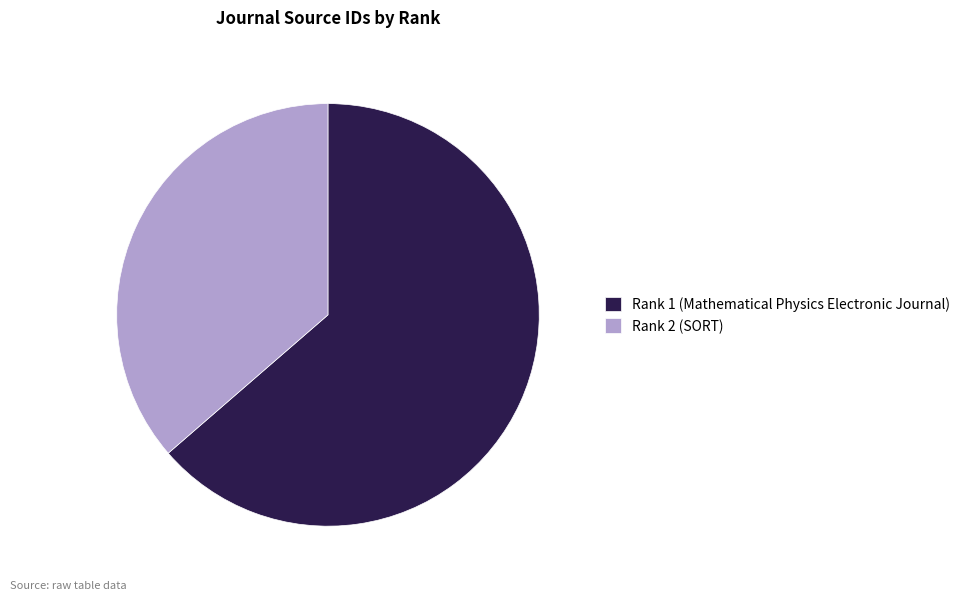

Approximately how many times larger is the value at Rank 2 (SORT) compared to Rank 1 (Mathematical Physics Electronic Journal)?

0.6